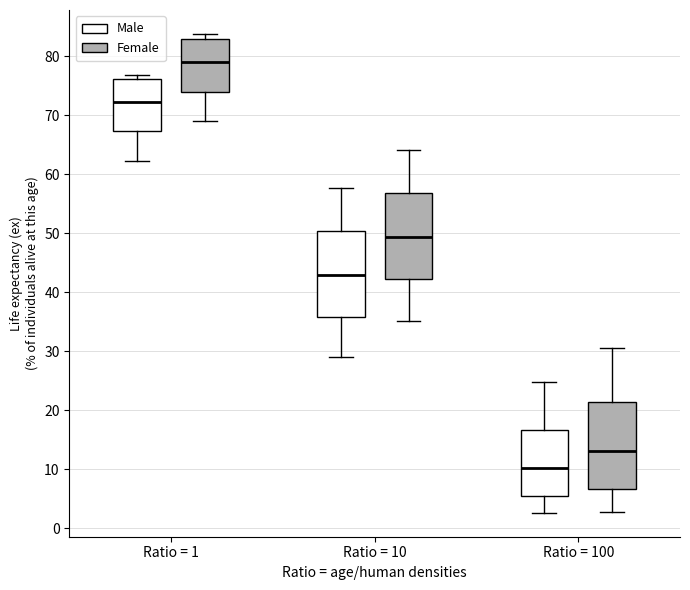

Reading left to right, transcribe this box plot: for each box, give where its median line is, the range the box spans, and where its two whiskers end, as read against the y-axis. The values are not printed on the chart, so give them approximately, as read against the axis.

Ratio = 1 (Male): median 72, box 67 to 76, whiskers 62 to 77
Ratio = 1 (Female): median 79, box 74 to 83, whiskers 69 to 84
Ratio = 10 (Male): median 43, box 36 to 50, whiskers 29 to 58
Ratio = 10 (Female): median 49, box 42 to 57, whiskers 35 to 64
Ratio = 100 (Male): median 10, box 5 to 17, whiskers 3 to 25
Ratio = 100 (Female): median 13, box 7 to 21, whiskers 3 to 31